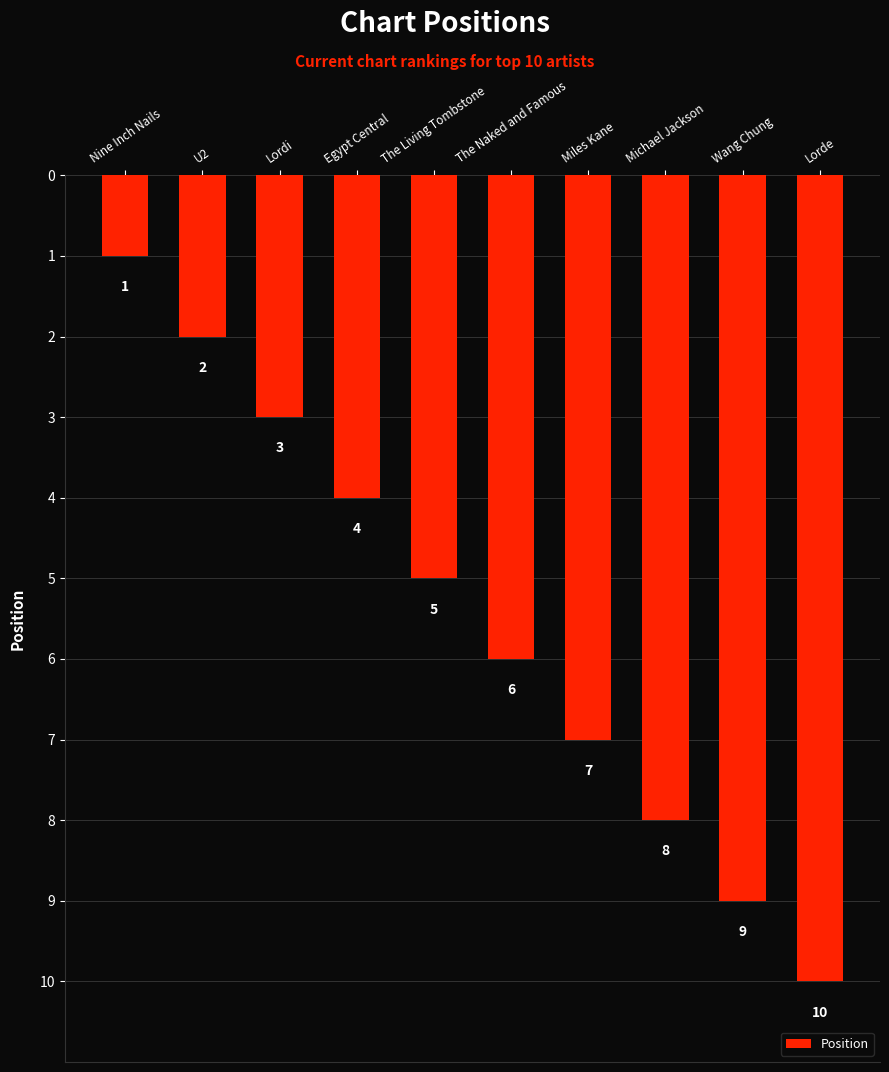

What is the difference between the maximum and minimum values?

9